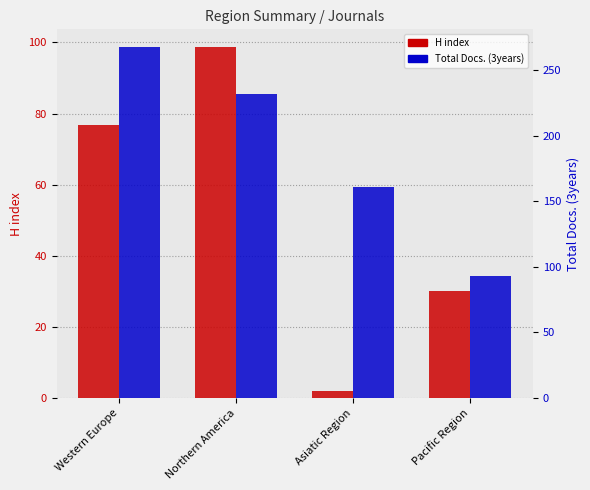

What is the value of the Total Docs. (3years) bar at the 4th from the left?

93.0